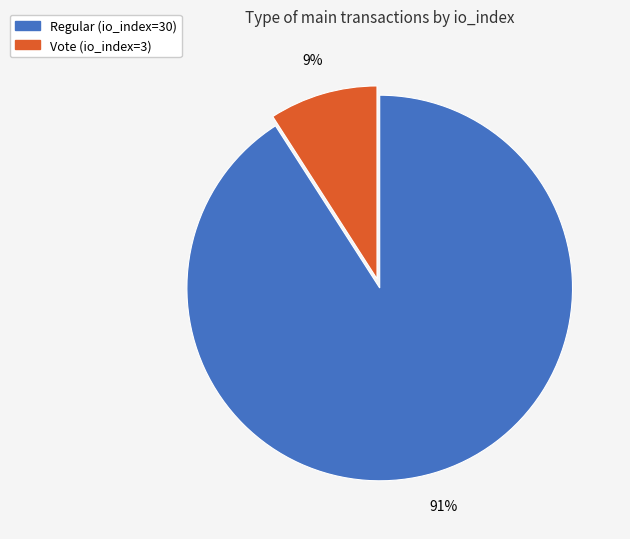

To the nearest percent, what is the difference between the largest and smallest slice percentages?

82%